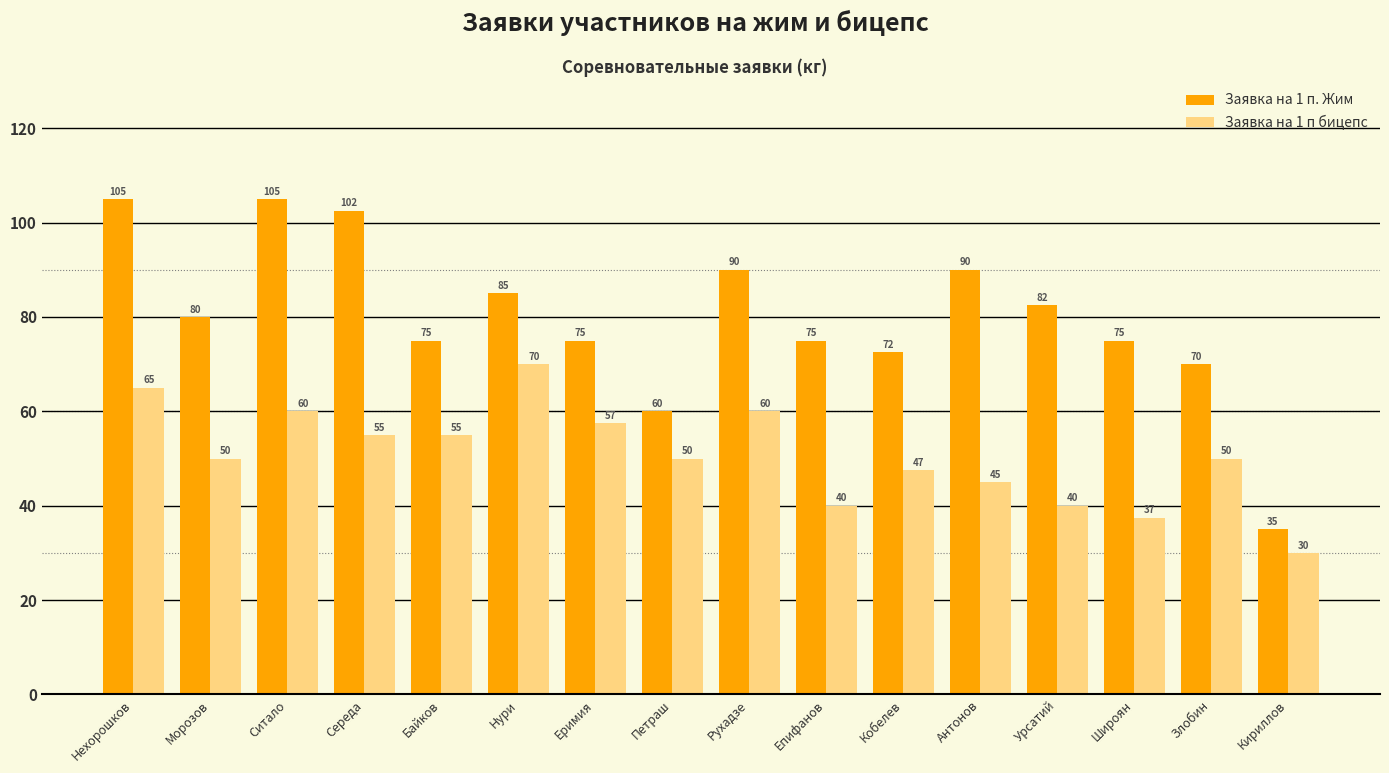

Which series changed the most between Петраш and Рухадзе?

Заявка на 1 п. Жим